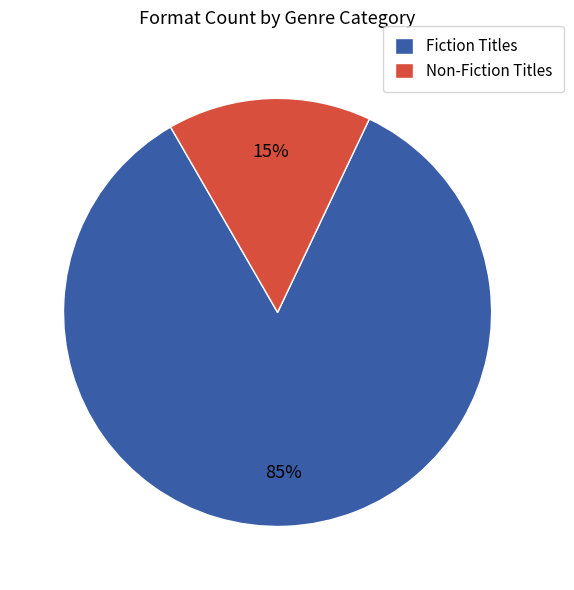

Do Non-Fiction Titles and Fiction Titles together represent more than half of the pie?

Yes